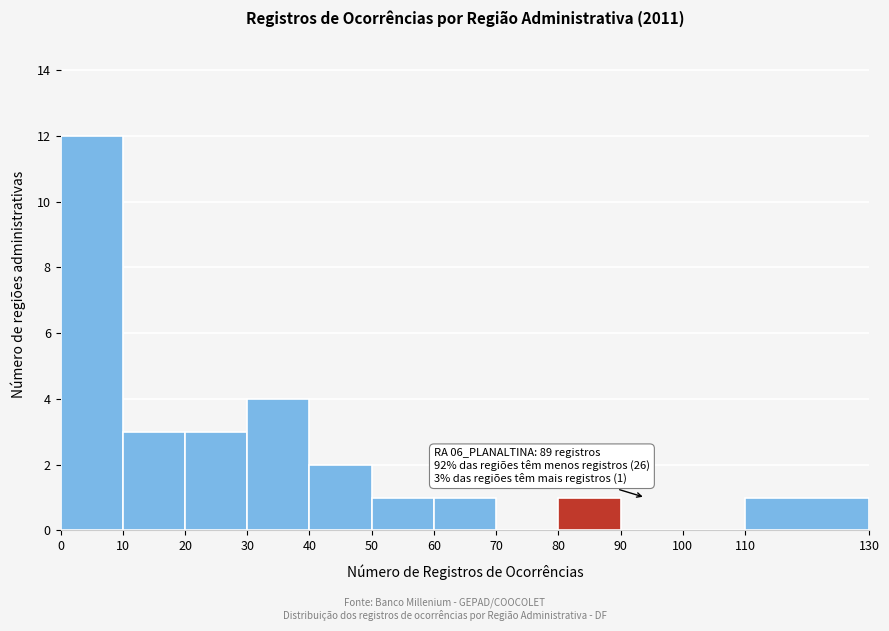

Which range on the x-axis has the tallest bar?

0 to 10